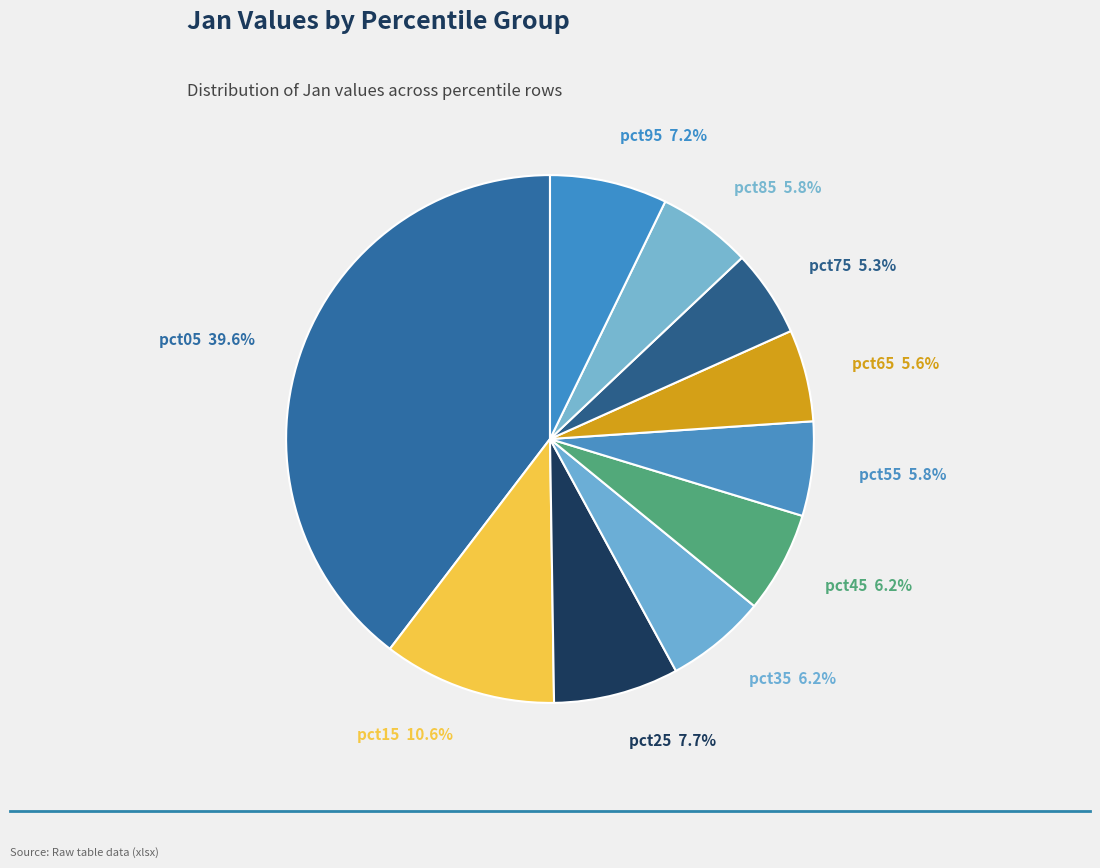

How many segments does this pie chart have?

10